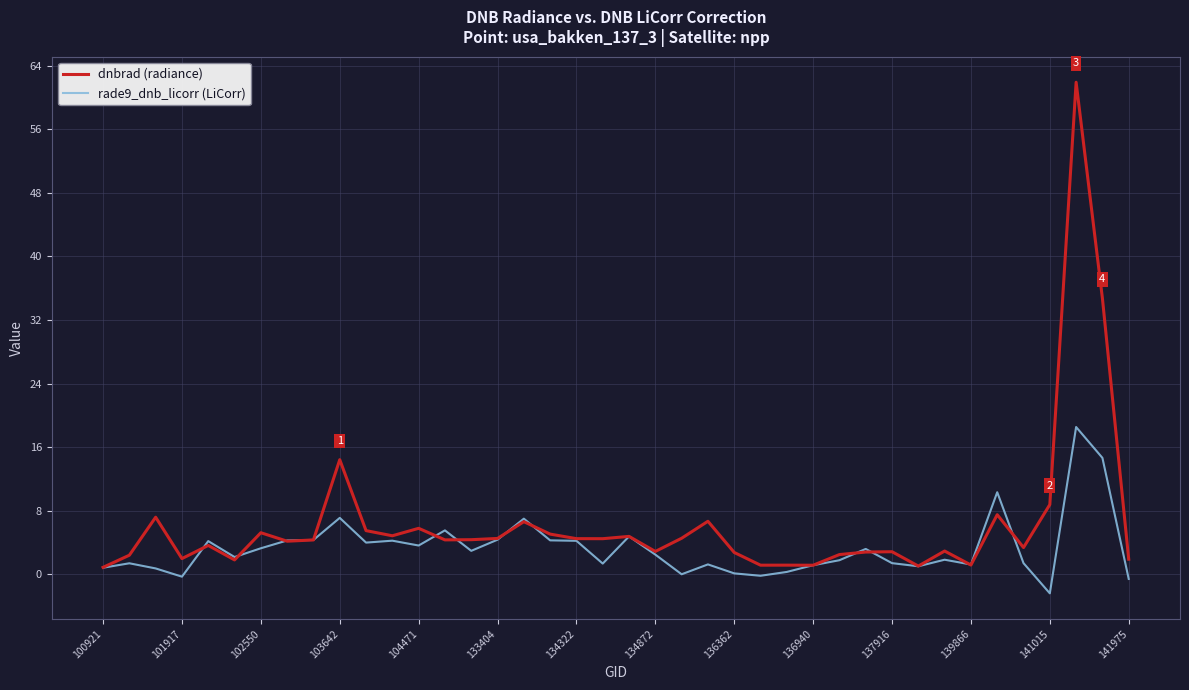

Which series has the largest range (max minus min)?

dnbrad (radiance)